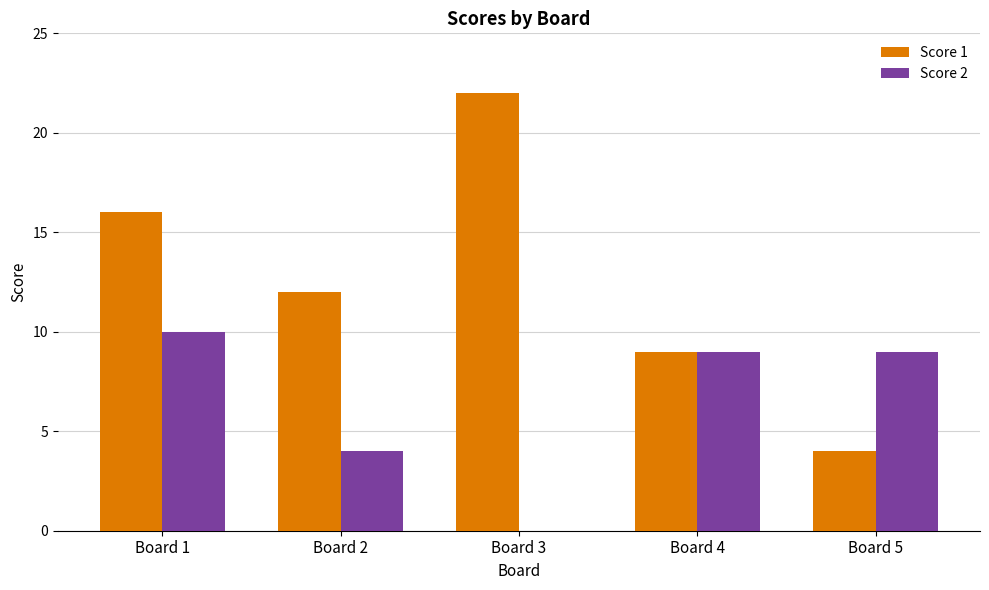

At which label is Score 2 closest to 5?

Board 2